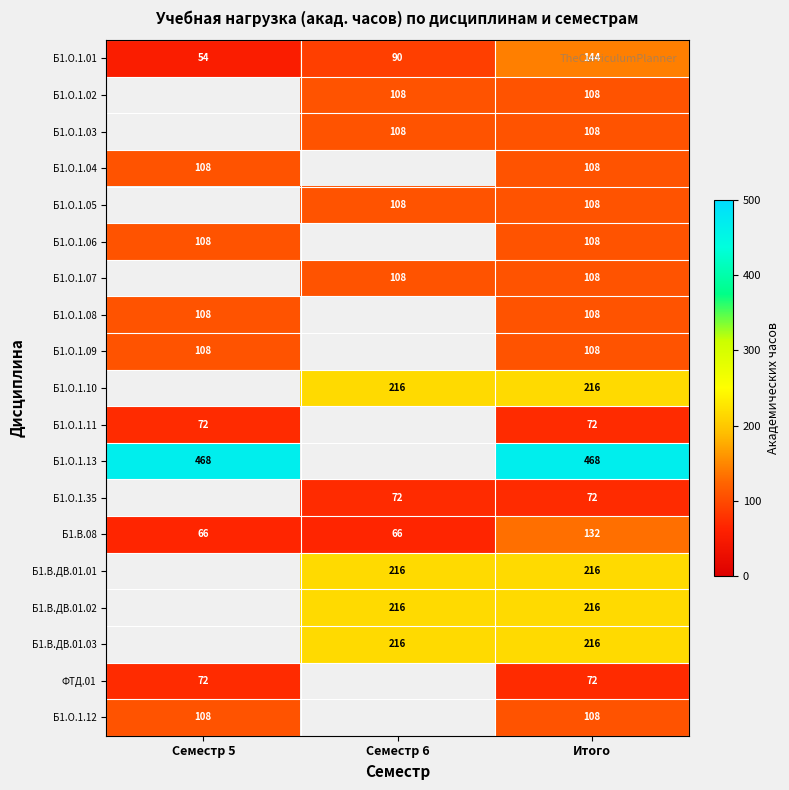

True or false: Б1.О.1.02 has a value of 108 at Семестр 6.

True